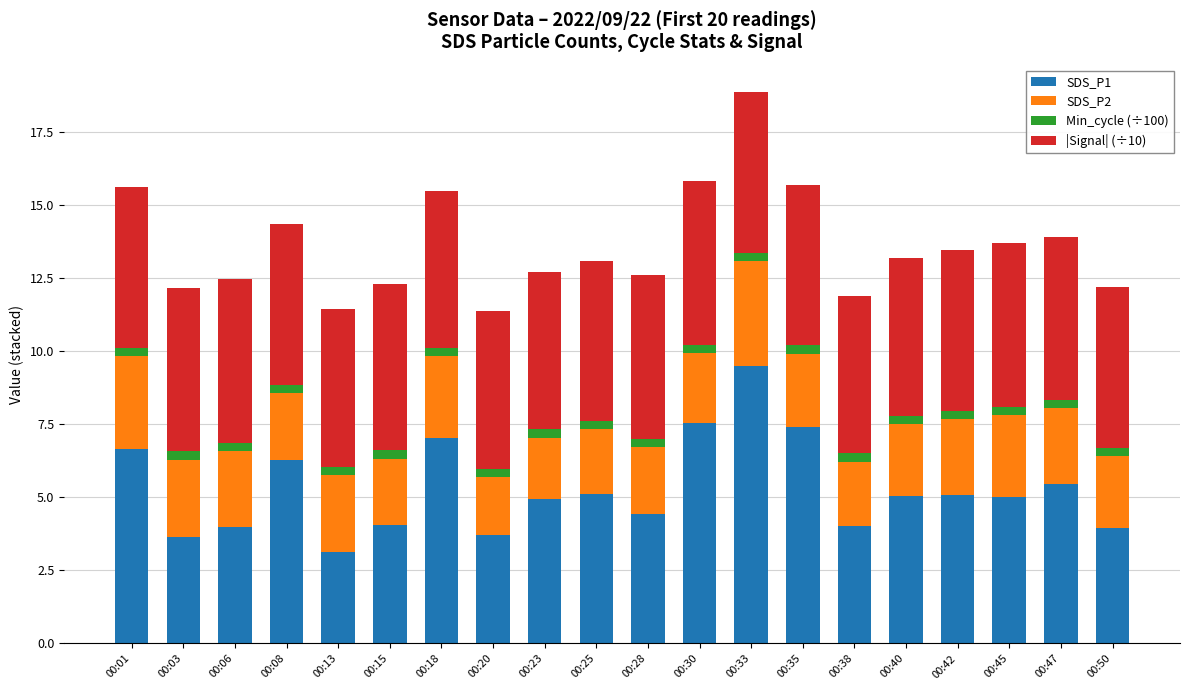

Which category has the highest value in the SDS_P1 series?

00:33